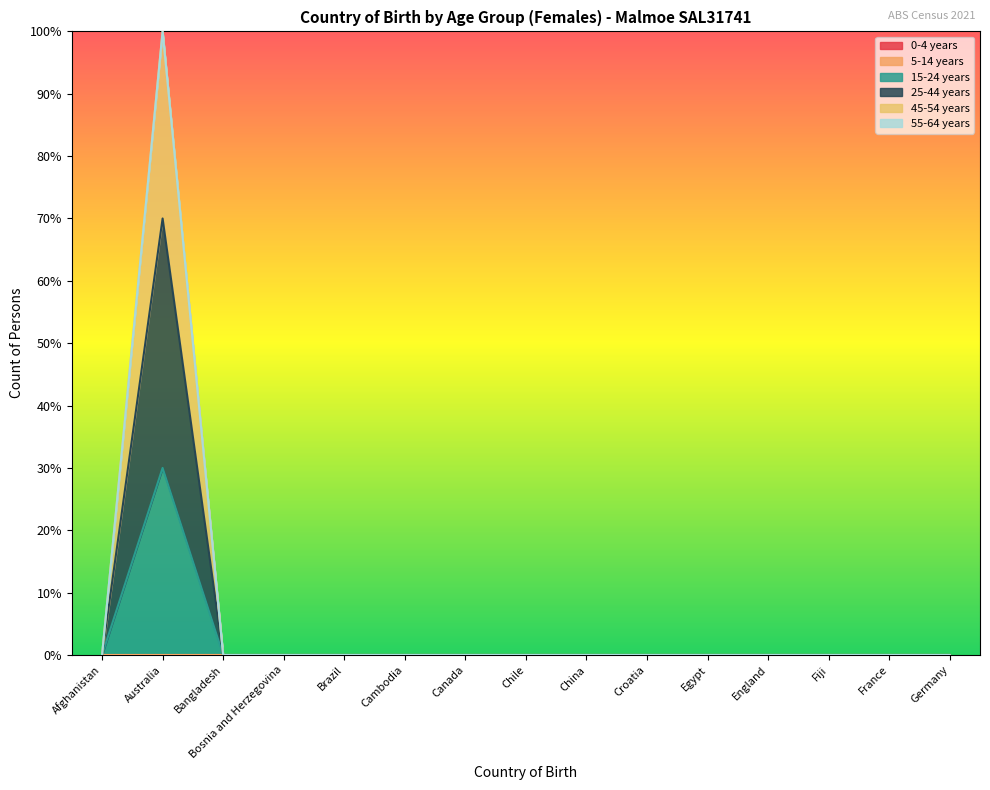

At which category is the sum across all series the highest?

Australia